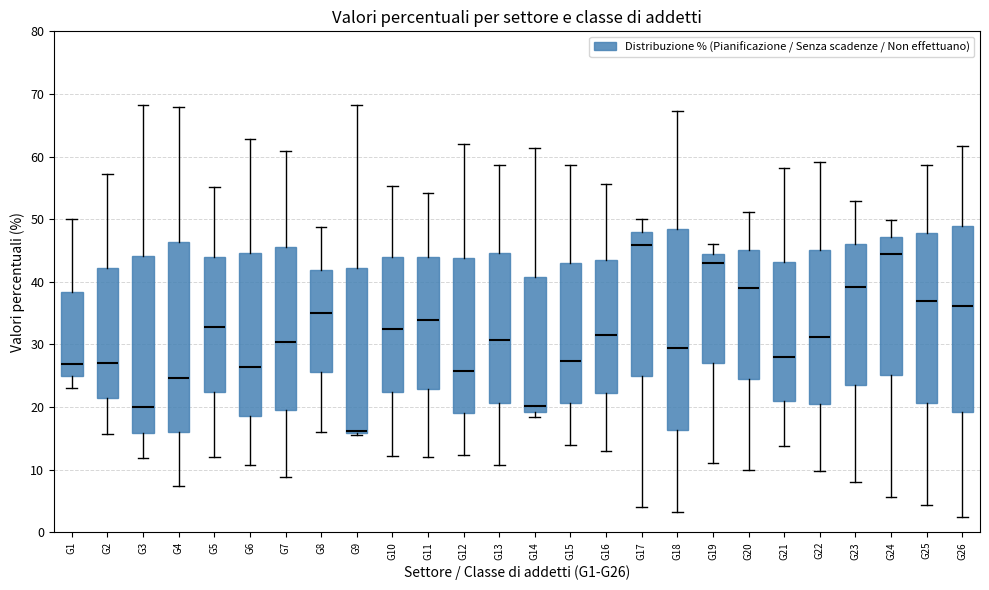

Reading left to right, read every box against the y-axis: the position of its median line, the range the box covers, and the ends of its whiskers. The values are not printed on the chart, so give them approximately, as read against the axis.

G1: median 27, box 25 to 38, whiskers 23 to 50
G2: median 27, box 21 to 42, whiskers 16 to 57
G3: median 20, box 16 to 44, whiskers 12 to 68
G4: median 25, box 16 to 46, whiskers 7 to 68
G5: median 33, box 22 to 44, whiskers 12 to 55
G6: median 26, box 19 to 45, whiskers 11 to 63
G7: median 30, box 20 to 46, whiskers 9 to 61
G8: median 35, box 26 to 42, whiskers 16 to 49
G9: median 16 (drawn on the box's lower edge), box 16 to 42, whiskers 16 (just below the box's lower edge) to 68
G10: median 32, box 22 to 44, whiskers 12 to 55
G11: median 34, box 23 to 44, whiskers 12 to 54
G12: median 26, box 19 to 44, whiskers 12 to 62
G13: median 31, box 21 to 45, whiskers 11 to 59
G14: median 20, box 19 to 41, whiskers 18 to 61
G15: median 27, box 21 to 43, whiskers 14 to 59
G16: median 32, box 22 to 44, whiskers 13 to 56
G17: median 46, box 25 to 48, whiskers 4 to 50
G18: median 29, box 16 to 48, whiskers 3 to 67
G19: median 43, box 27 to 44, whiskers 11 to 46
G20: median 39, box 24 to 45, whiskers 10 to 51
G21: median 28, box 21 to 43, whiskers 14 to 58
G22: median 31, box 20 to 45, whiskers 10 to 59
G23: median 39, box 24 to 46, whiskers 8 to 53
G24: median 44, box 25 to 47, whiskers 6 to 50
G25: median 37, box 21 to 48, whiskers 4 to 59
G26: median 36, box 19 to 49, whiskers 2 to 62